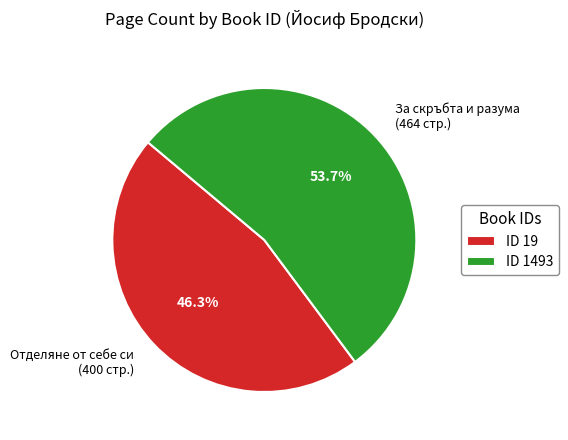

Is there any slice that represents more than half of the pie?

Yes